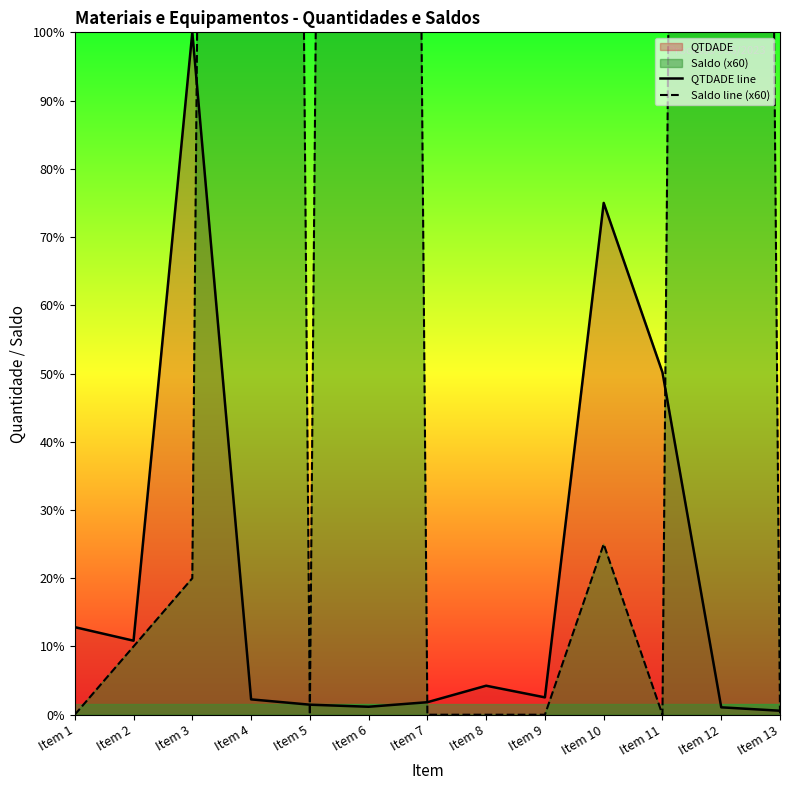

True or false: Saldo line (x60) has a value of -8329.1 at Item 5.

False